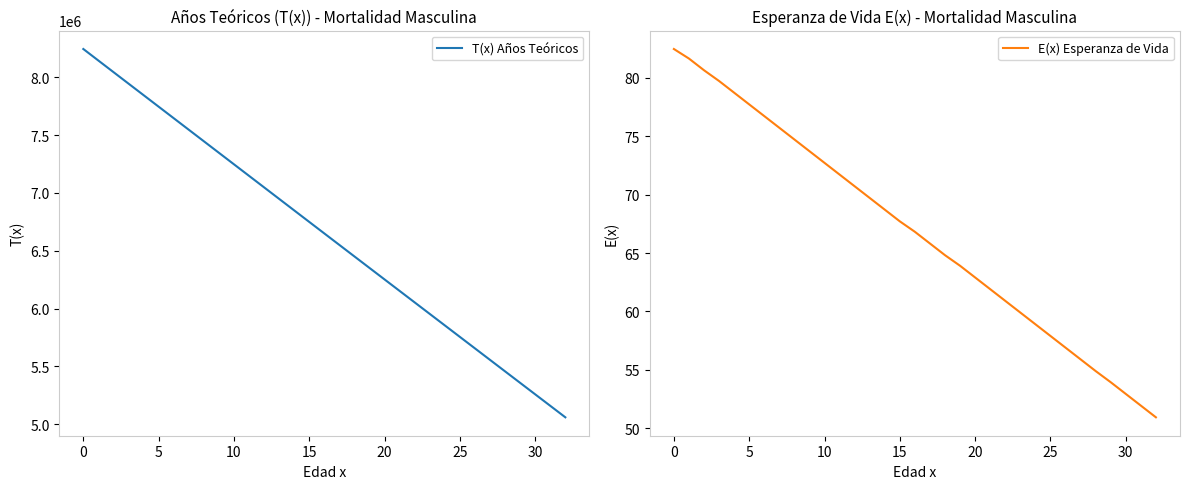

Which series has the widest spread of values?

T(x) Años Teóricos